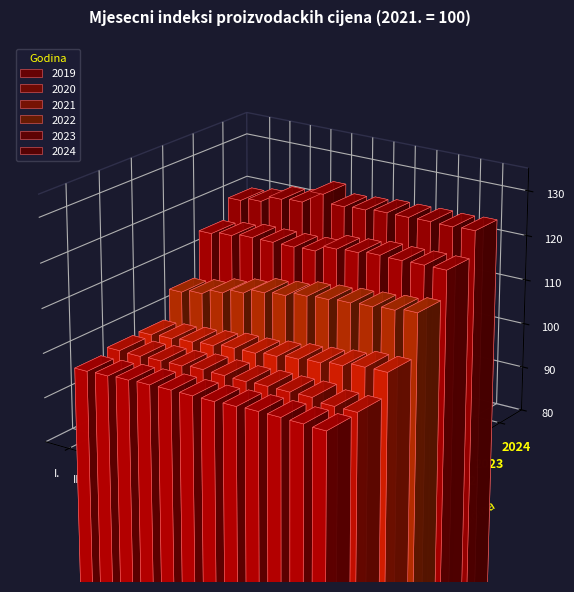

At which label does 2021 reach its peak?

XII.